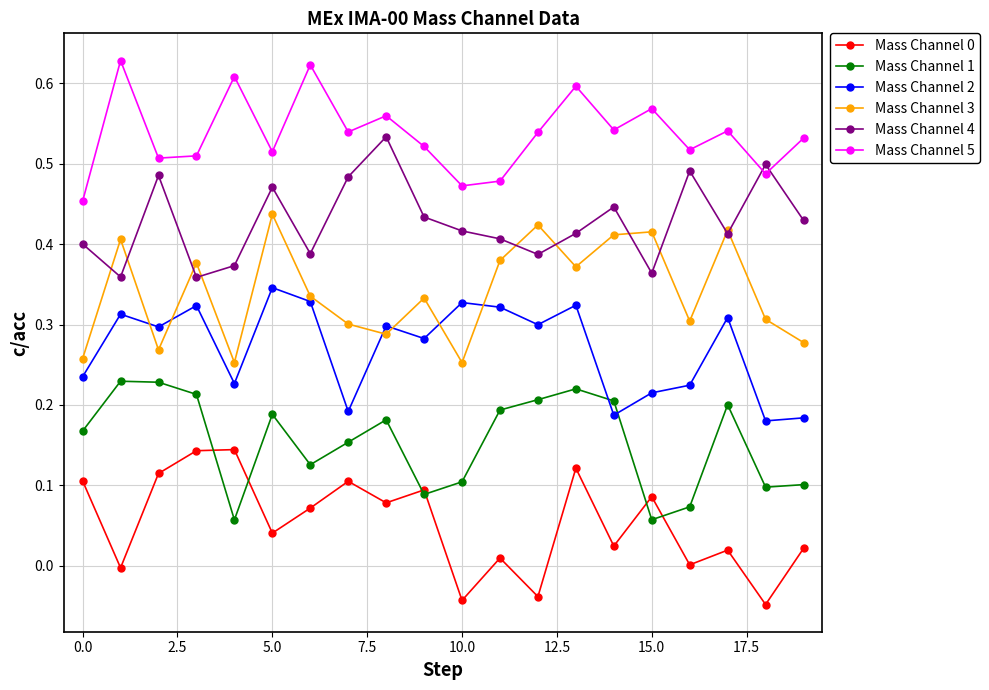

True or false: Mass Channel 1 and Mass Channel 4 cross at least once.

False